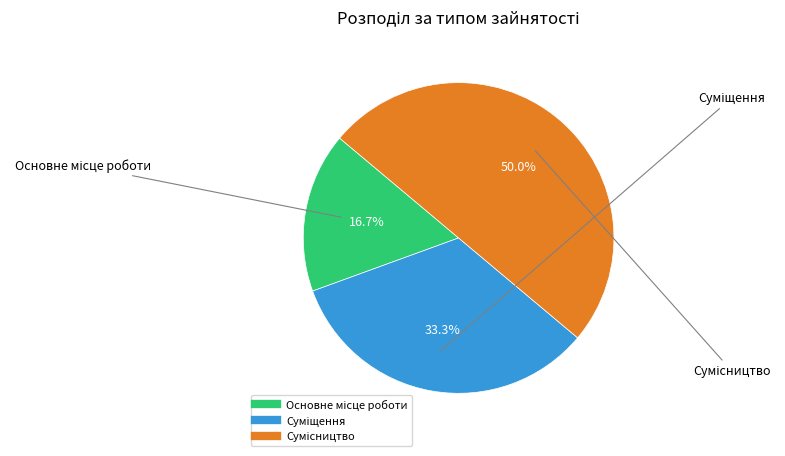

Does Сумісництво account for over 50% of the chart?

No